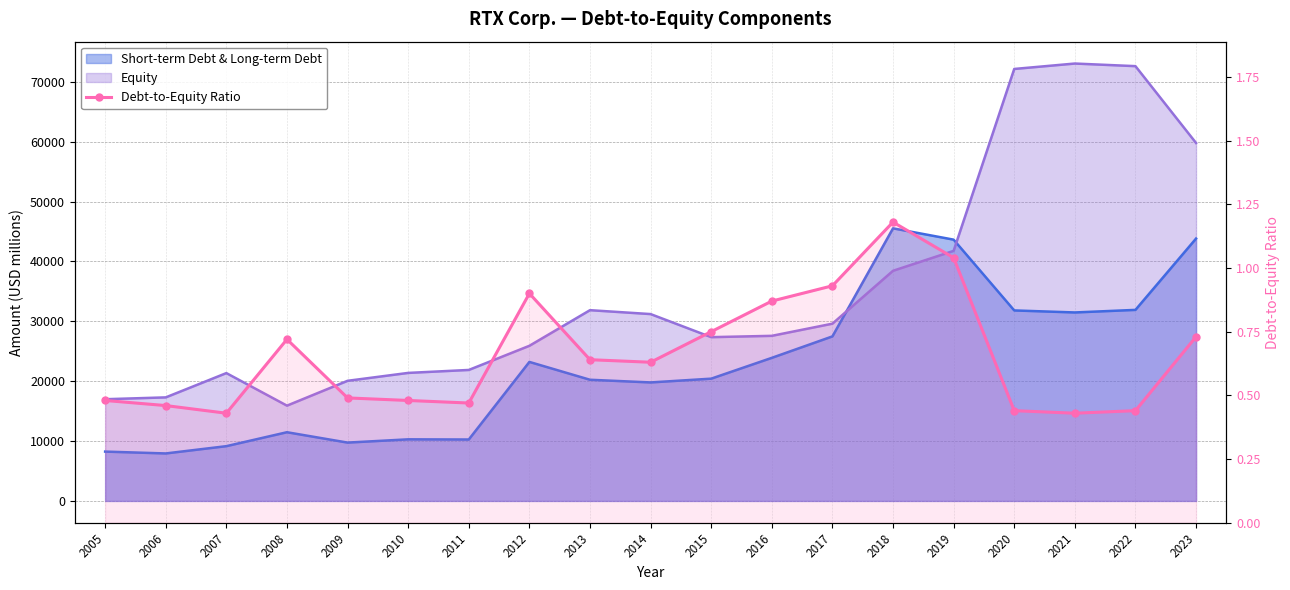

How many points are lower than both their immediate neighbors (excluding endpoints)?

4